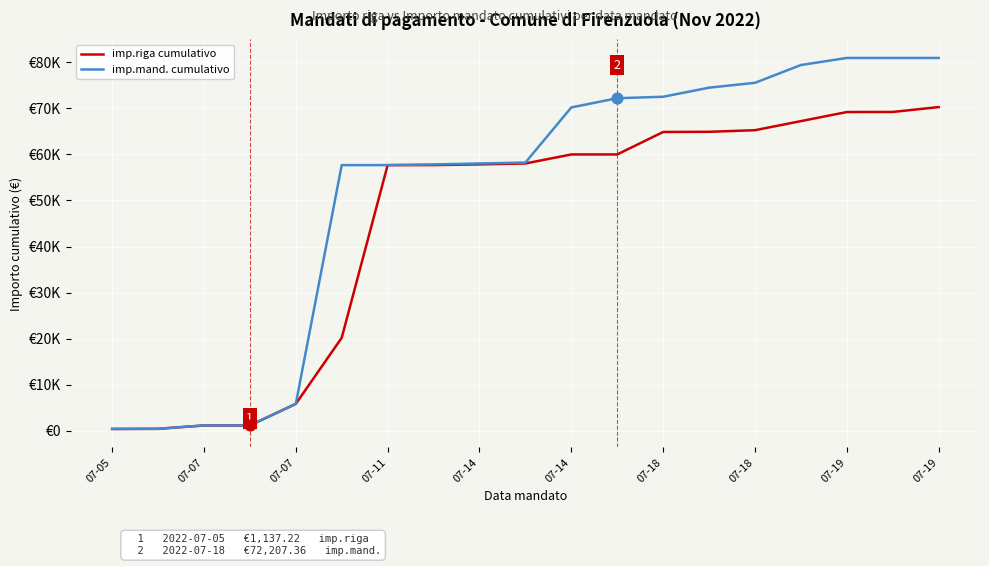

At how many categories does at least one series exceed 34349?

14